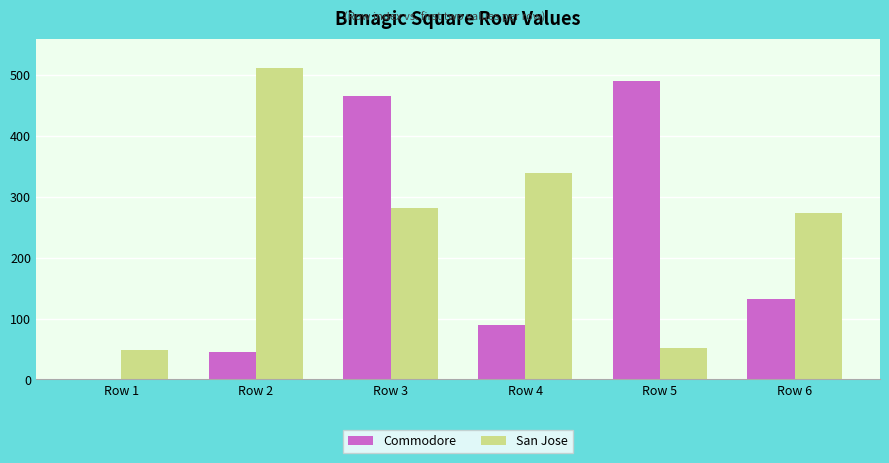

What is the sum of all Commodore values?

1224